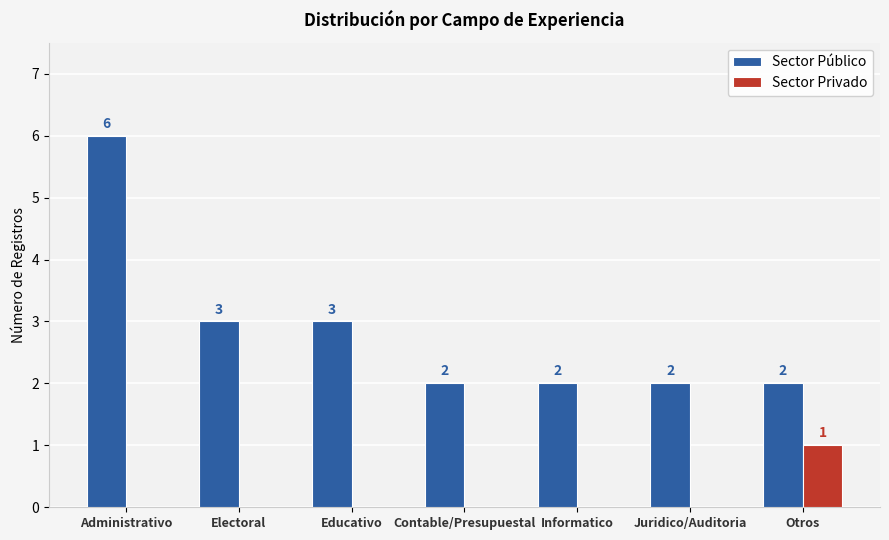

What is the total value across all series at Otros?

3